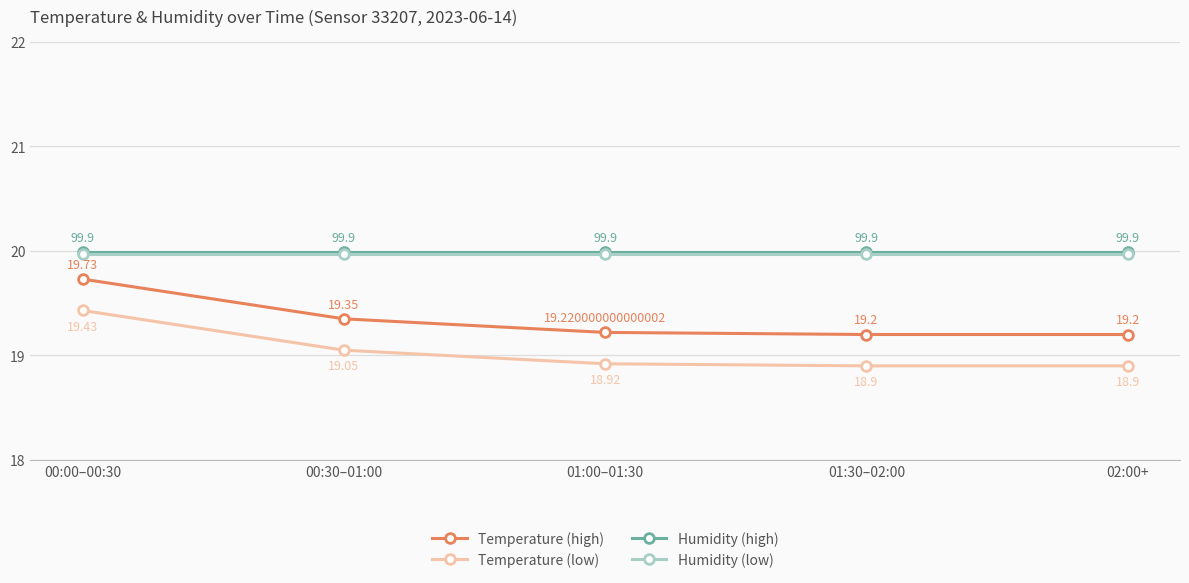

What is the difference between the highest and lowest values at 00:30–01:00?

0.9